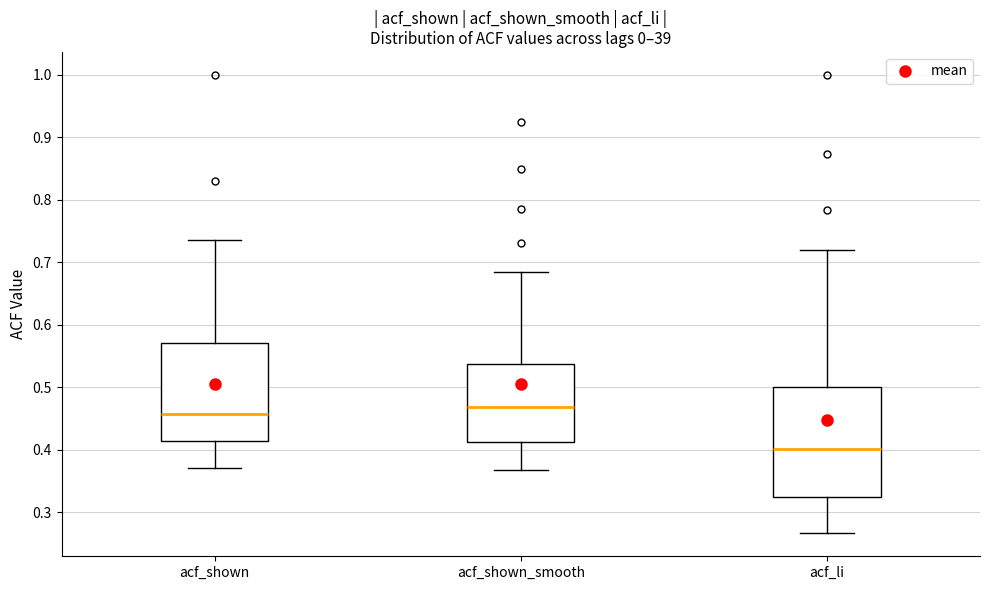

Reading left to right, transcribe this box plot: for each box, give where its median line is, the range the box spans, and where its two whiskers end, as read against the y-axis. The values are not printed on the chart, so give them approximately, as read against the axis.

acf_shown: median 0.46, box 0.41 to 0.57, whiskers 0.37 to 0.74
acf_shown_smooth: median 0.47, box 0.41 to 0.54, whiskers 0.37 to 0.69
acf_li: median 0.40, box 0.32 to 0.50, whiskers 0.27 to 0.72